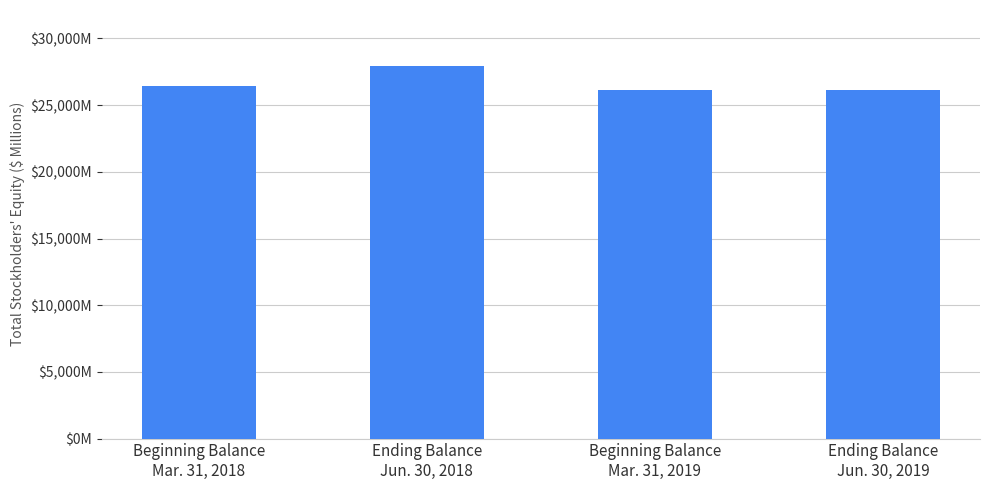

Are the bars horizontal?

No